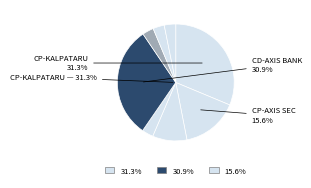

How many segments does this pie chart have?

8